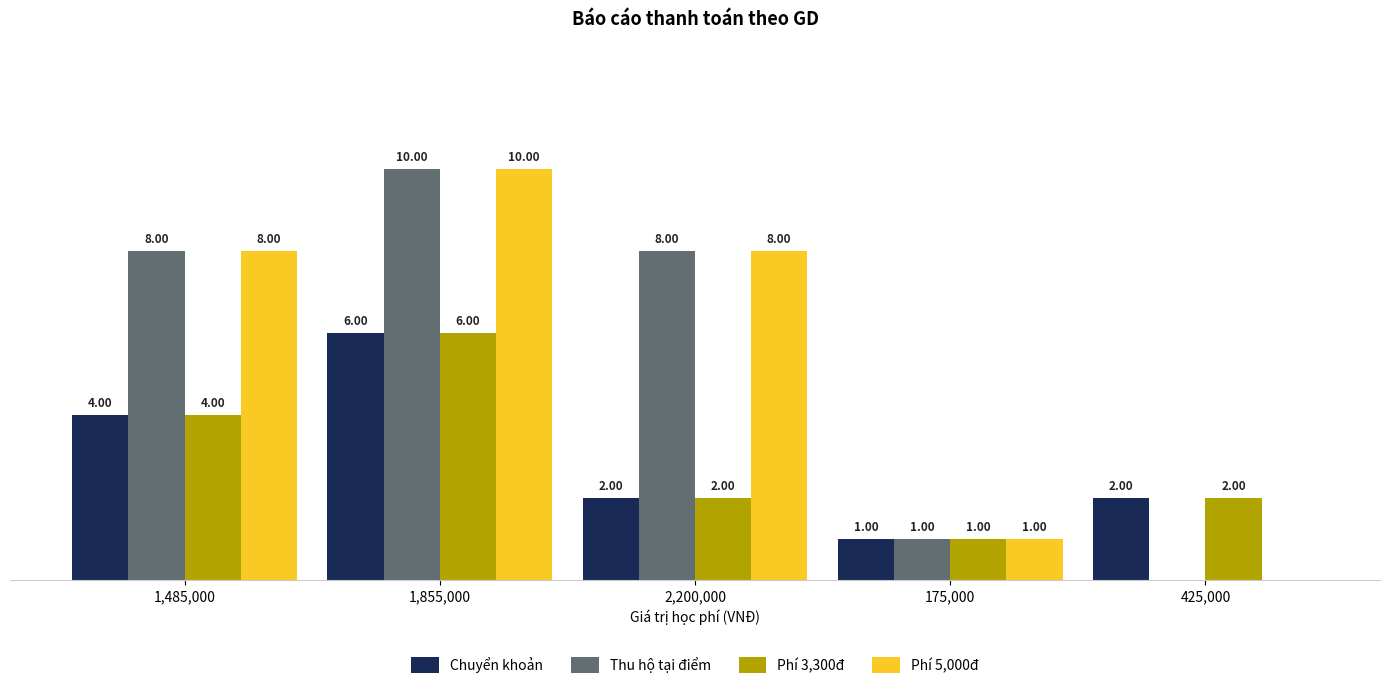

At which category is the sum across all series the highest?

1,855,000